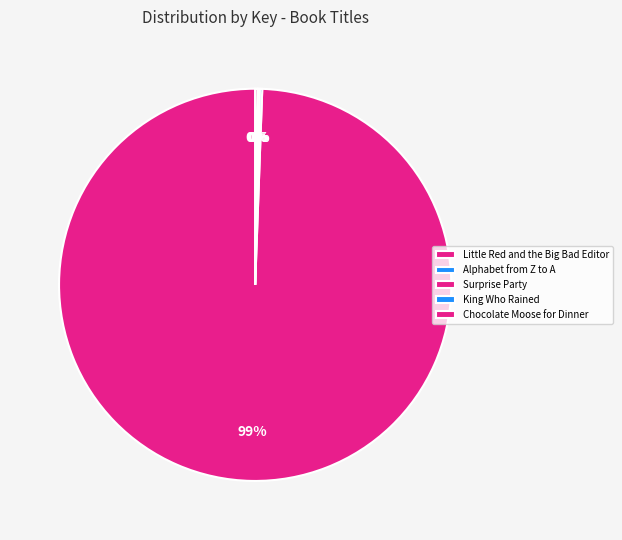

Combined, what portion of the pie is Alphabet from Z to A and Surprise Party?

0.4%